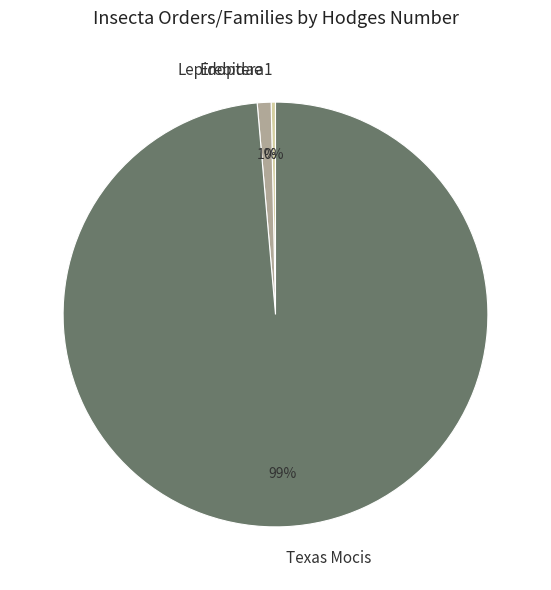

Is it true that Texas Mocis is 86% of the pie?

False